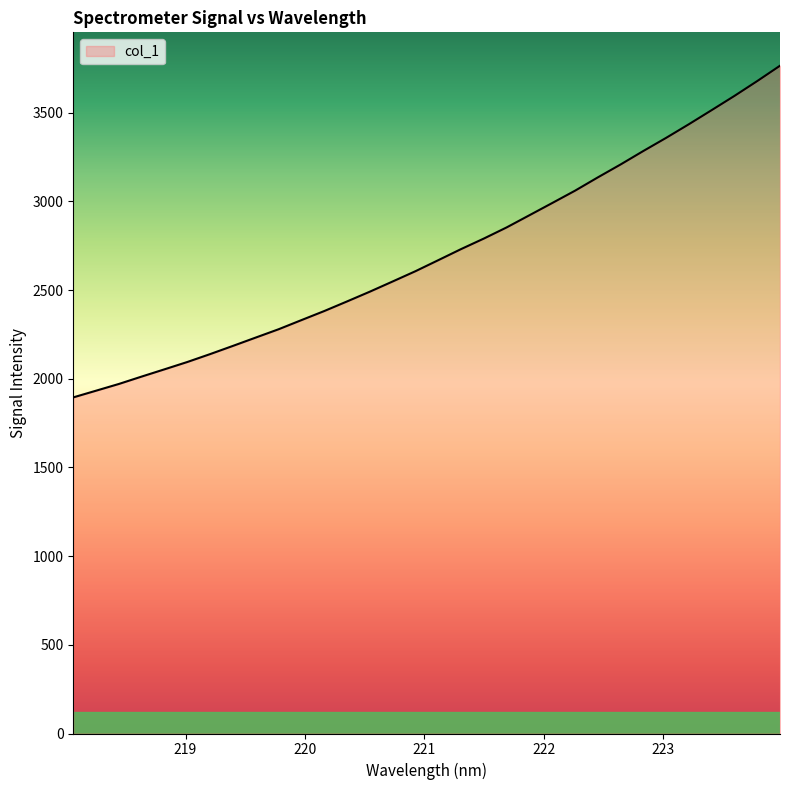

Count the number of values greater than 2668.

16